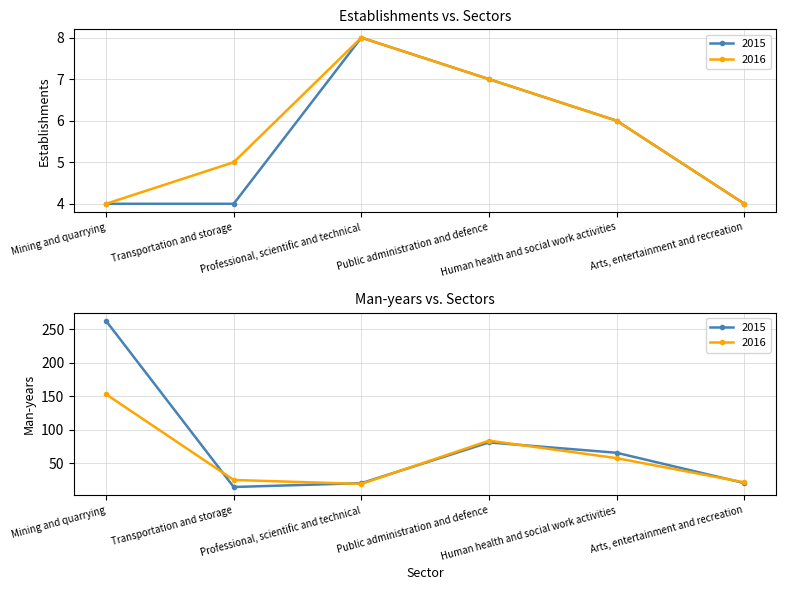

How many interior local peaks does the Establishments 2015 series have?

1